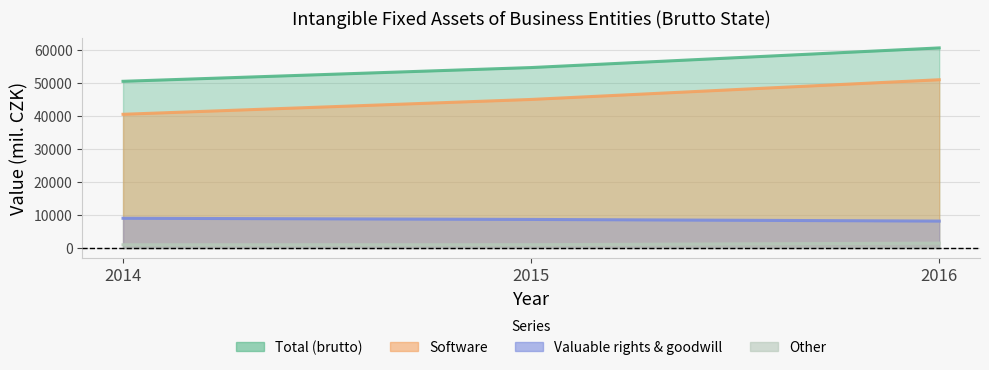

The value of Other at 2016 is 2533. True or false?

False